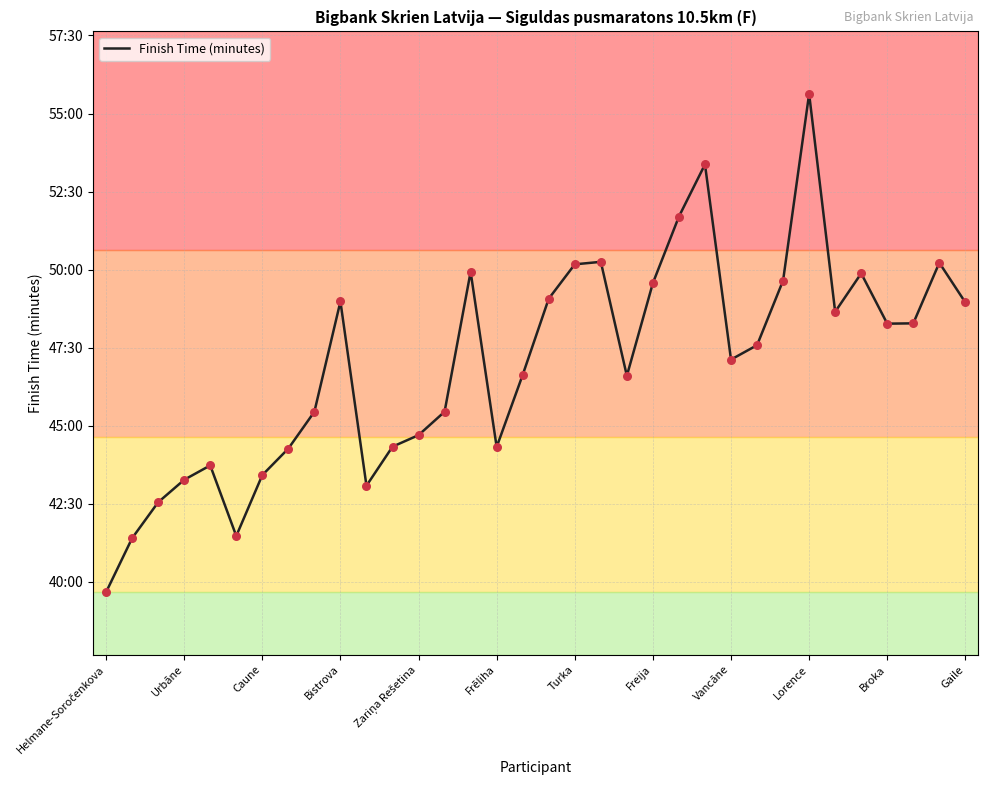

Is this an area chart (filled region under the line)?

No